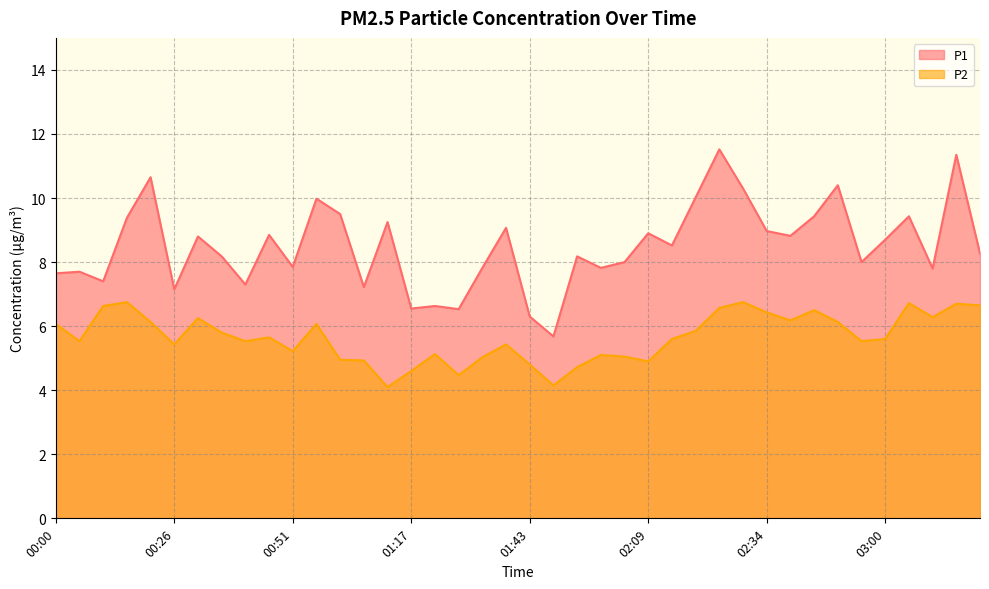

Rank the categories by P1 value from lowest to highest.

01:48, 01:43, 01:28, 01:17, 01:22, 00:26, 01:07, 00:41, 00:11, 00:00, 00:06, 03:10, 01:33, 01:58, 00:51, 02:03, 02:55, 00:36, 01:53, 03:20, 02:14, 03:00, 00:31, 02:39, 00:46, 02:09, 02:34, 01:38, 01:12, 00:16, 02:44, 03:05, 01:02, 00:56, 02:19, 02:29, 02:49, 00:21, 03:15, 02:24